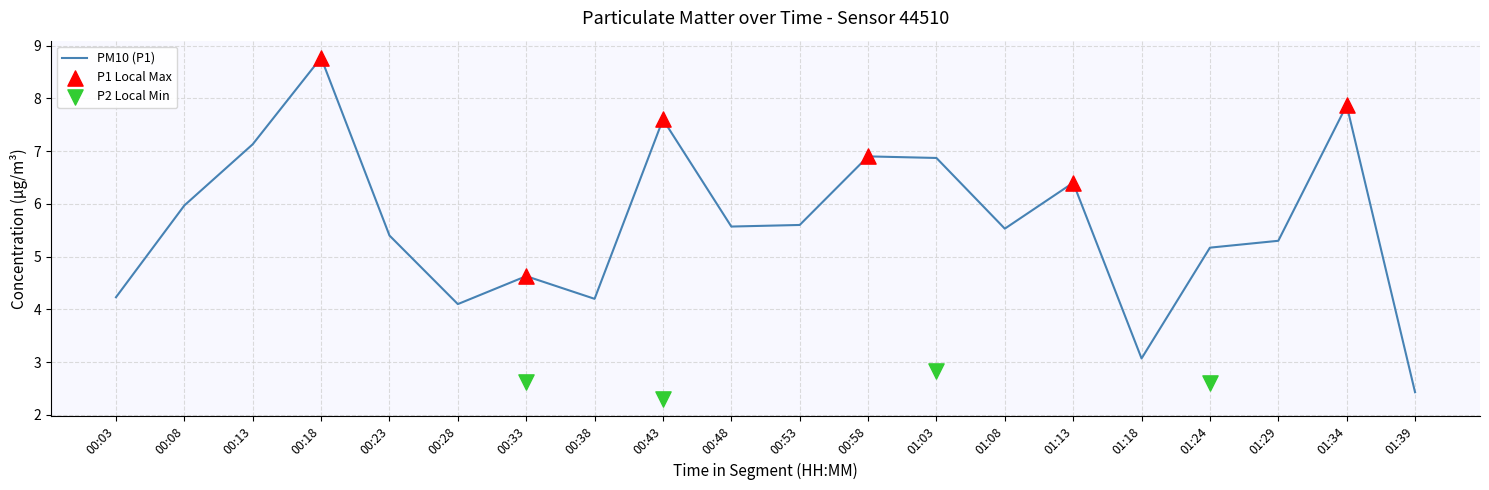

What is the ratio of the value at 00:13 to the value at 00:33?

1.5